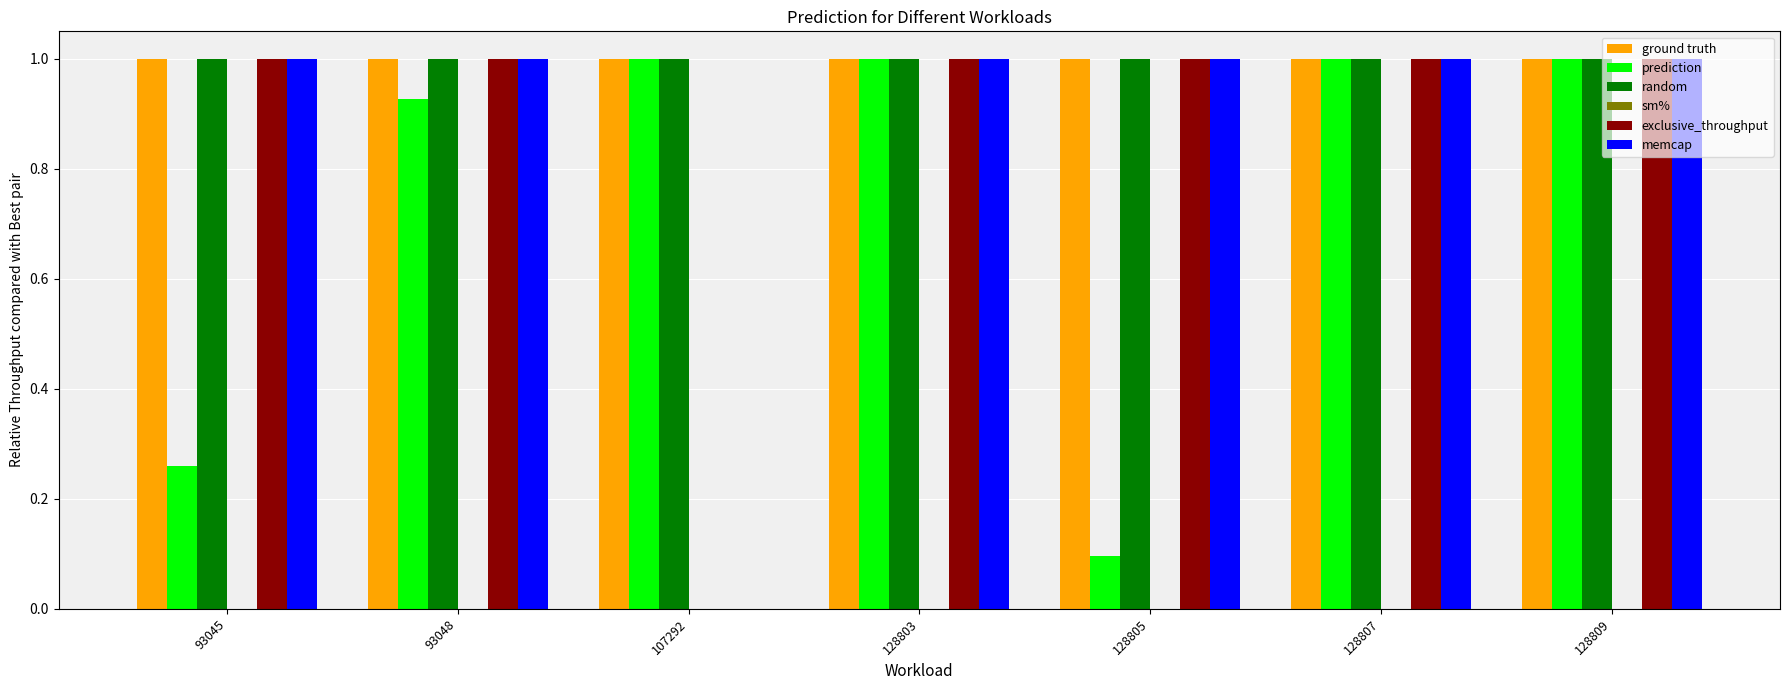

What is the total value across all series at 128807?

5.0